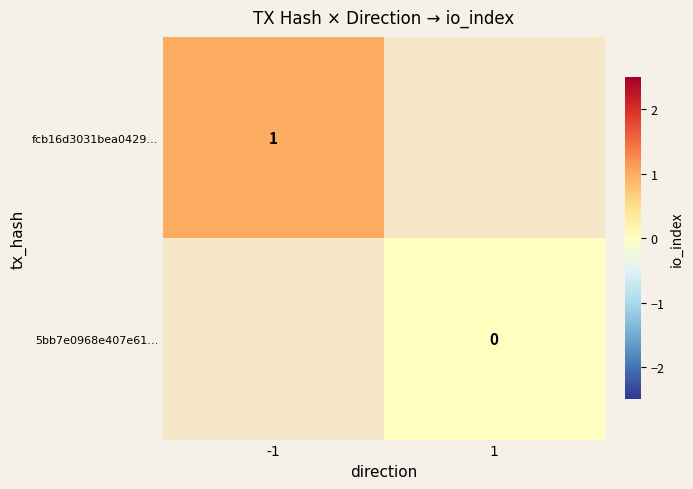

Is the value of 5bb7e0968e407e61… at 1 greater than the value of fcb16d3031bea0429… at -1?

No